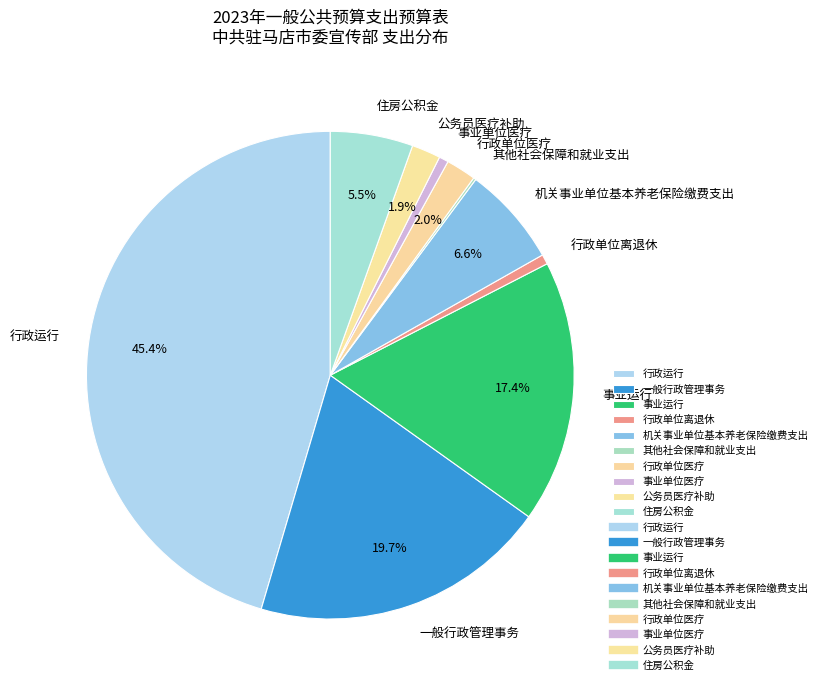

Does 行政运行 represent more than half of the total?

No